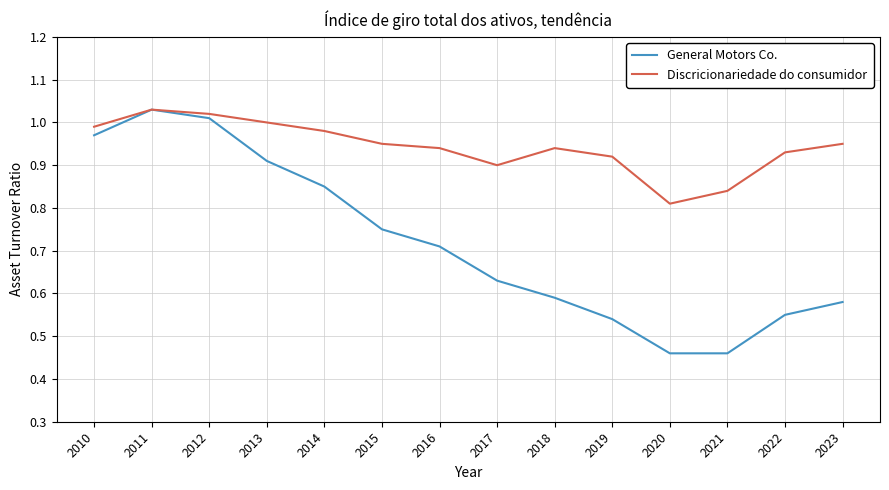

Which series has the widest spread of values?

General Motors Co.